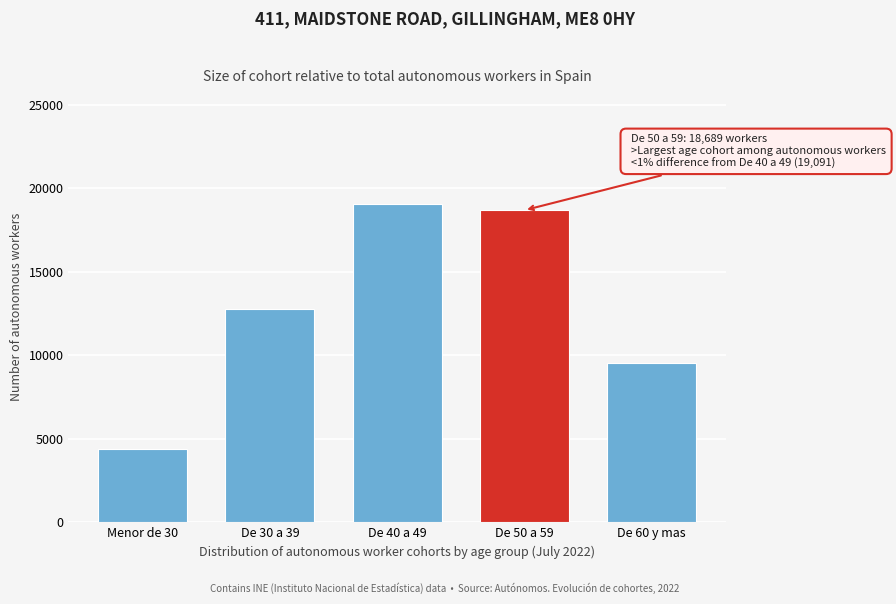

Reading left to right, list all the values displayed in this chart.

Menor de 30=4371	De 30 a 39=12802	De 40 a 49=19091	De 50 a 59=18689	De 60 y mas=9567